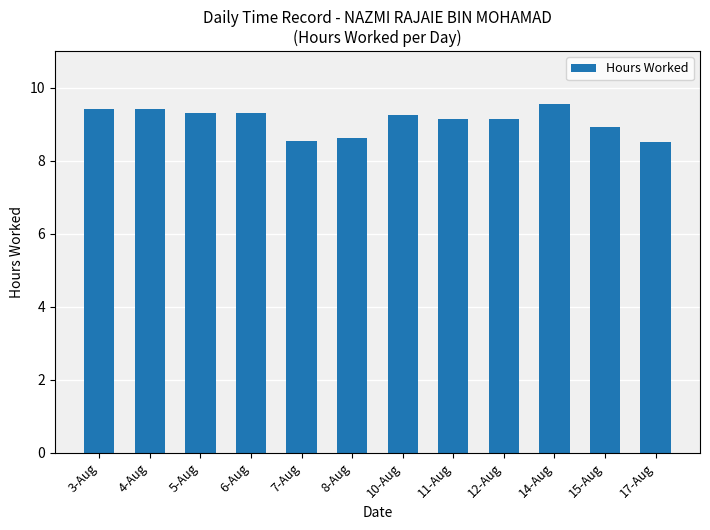

What is the change in value from 6-Aug to 17-Aug?

-0.8